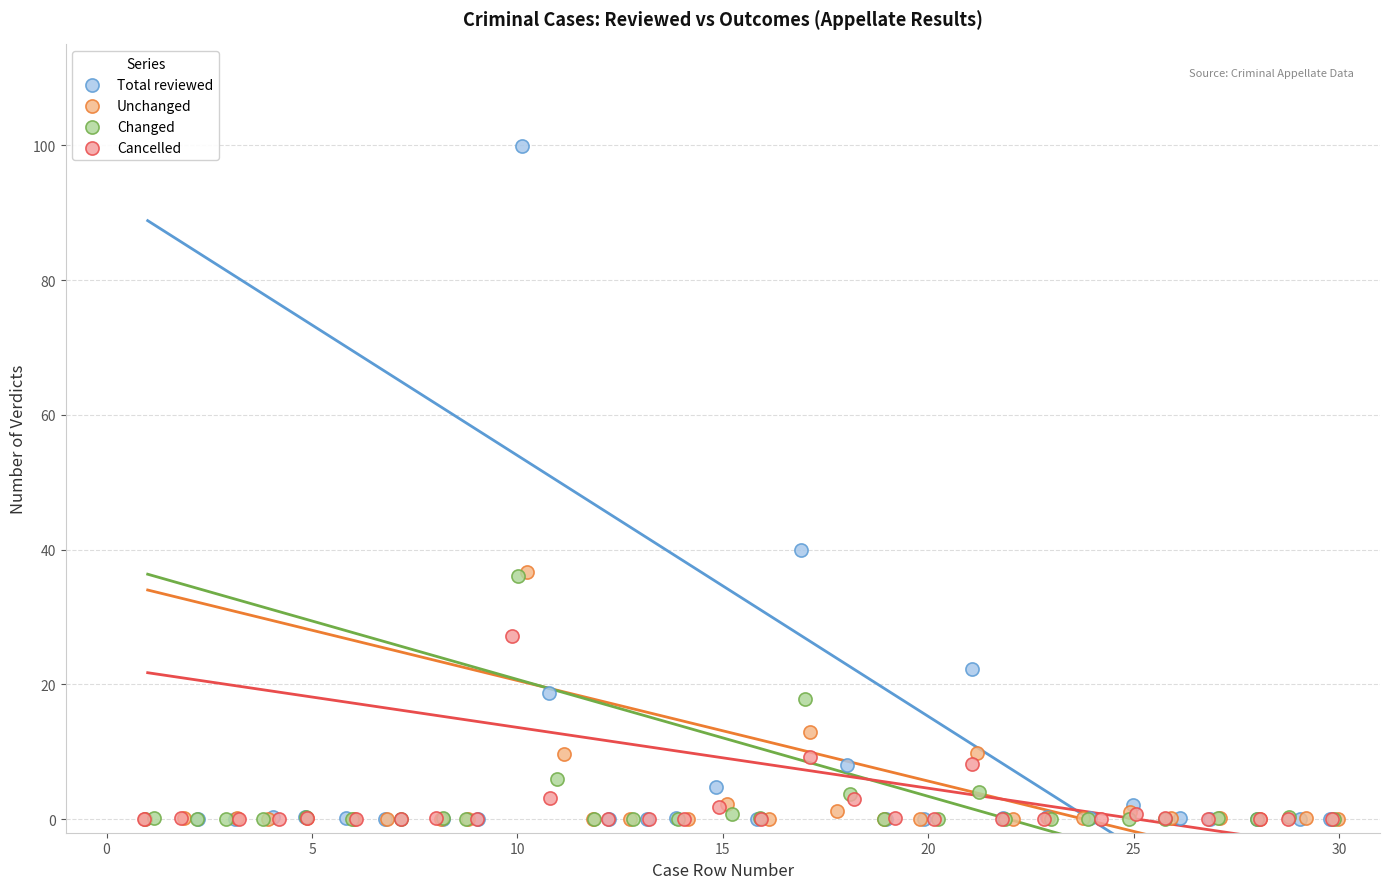

Which series has the widest spread of Y values?

Total reviewed